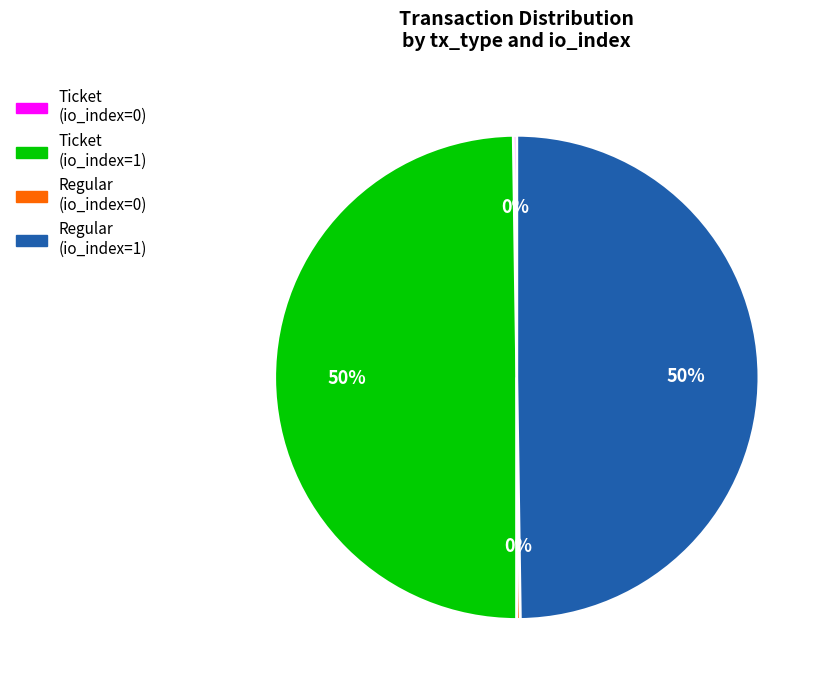

To the nearest percent, what is the difference between the largest and smallest slice percentages?

50%